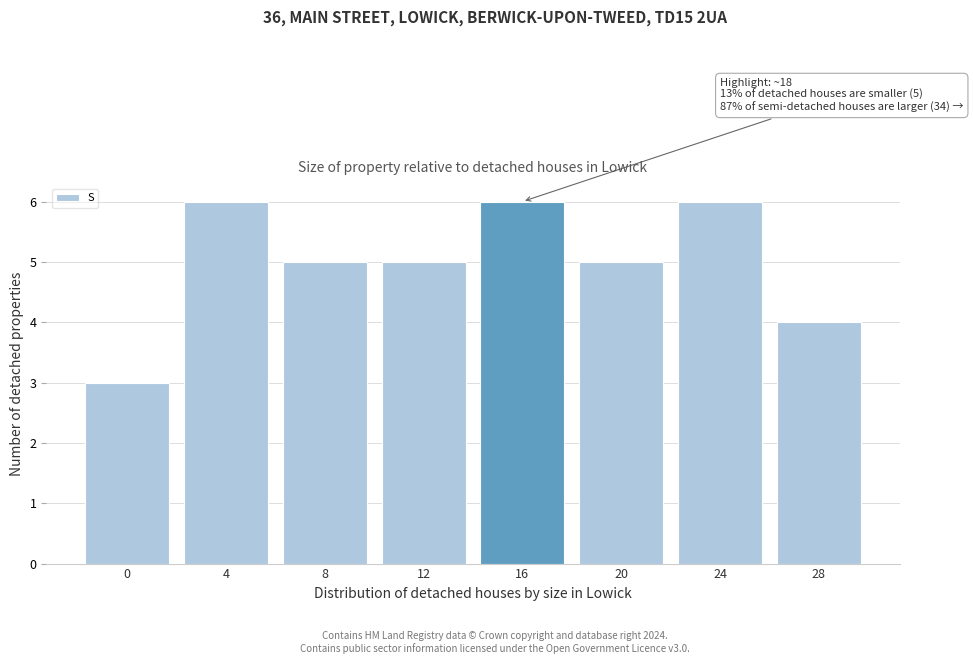

Reading left to right, extract all data points from this chart.

3	6	5	5	6	5	6	4